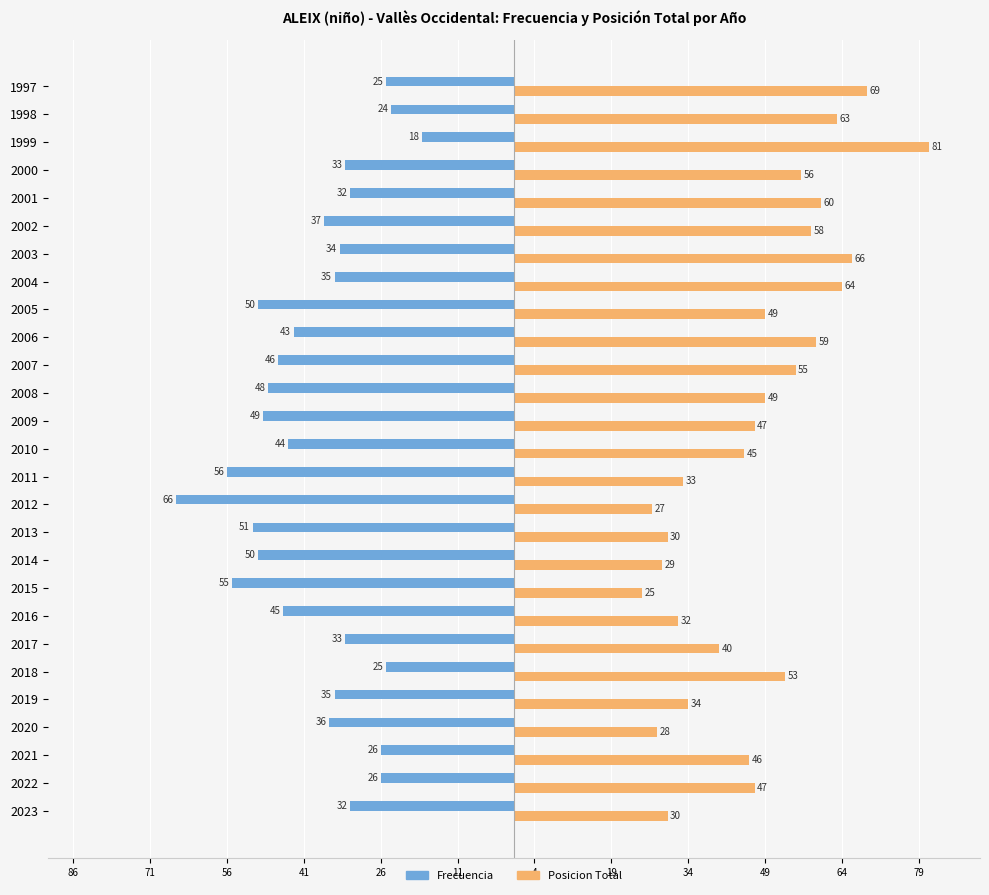

Which series has the largest total across all categories?

Posicion Total